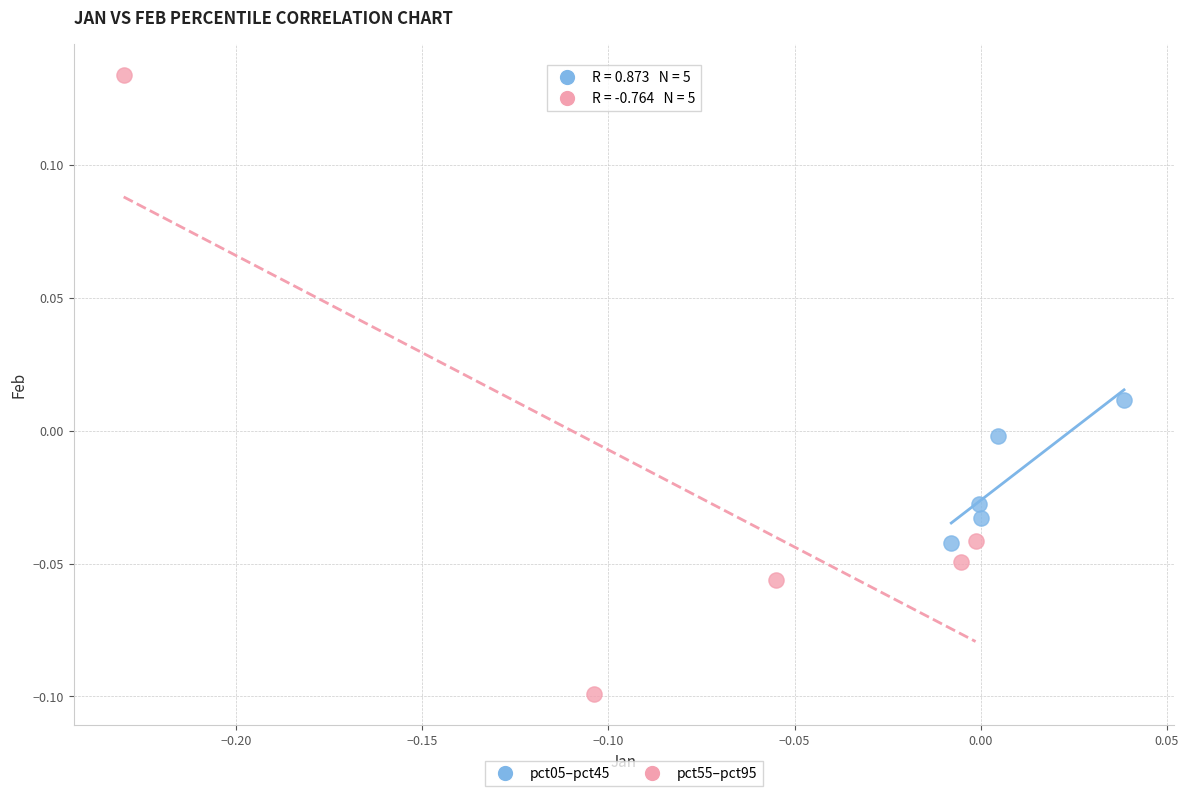

Which series contains the lowest Y value?

pct55–pct95